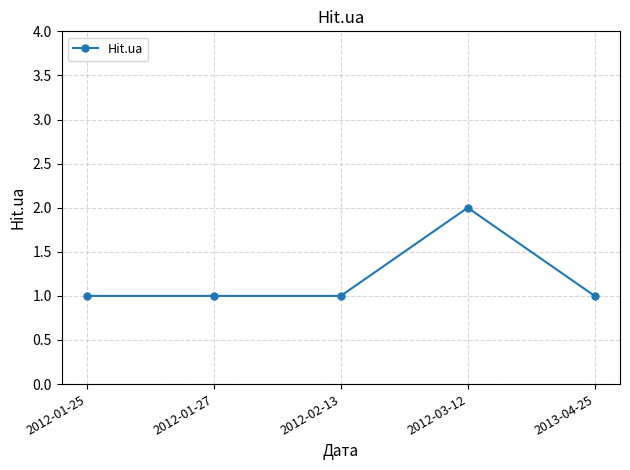

What is the difference between the values at 2012-01-25 and 2012-03-12?

1